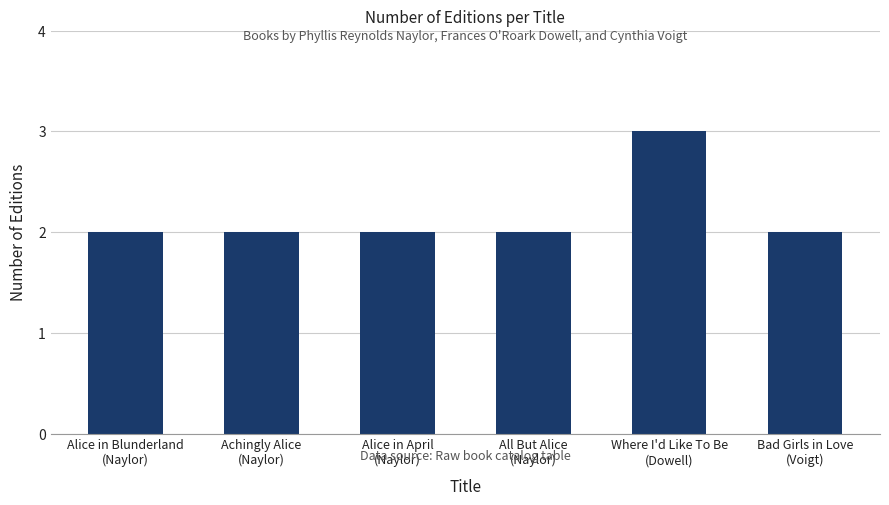

How many bars are there in total?

6